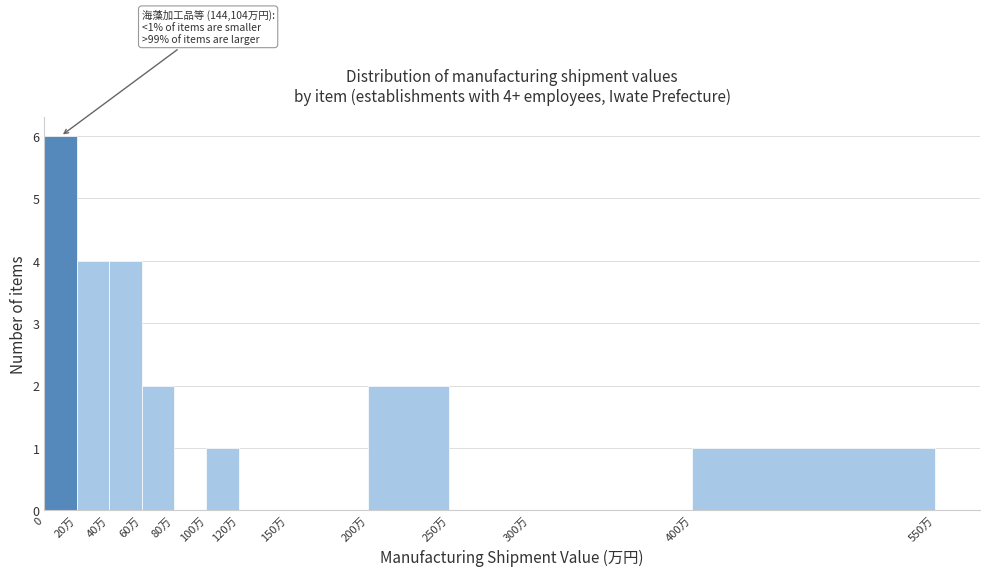

Reading right to left, what are all the values shown in this chart?

400万=1	300万=0	250万=0	200万=2	150万=0	120万=0	100万=1	80万=0	60万=2	40万=4	20万=4	0=6